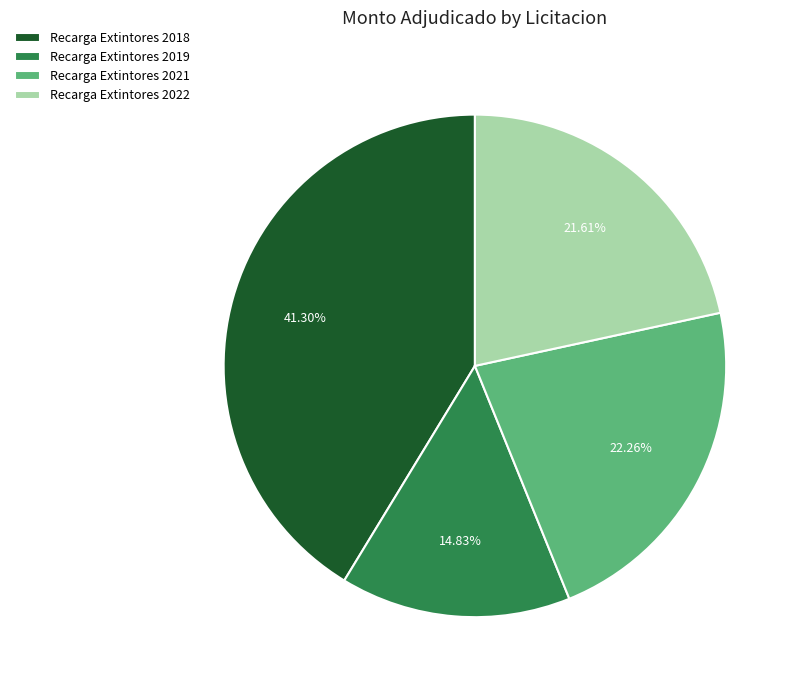

Which slice is the smallest?

Recarga Extintores 2019